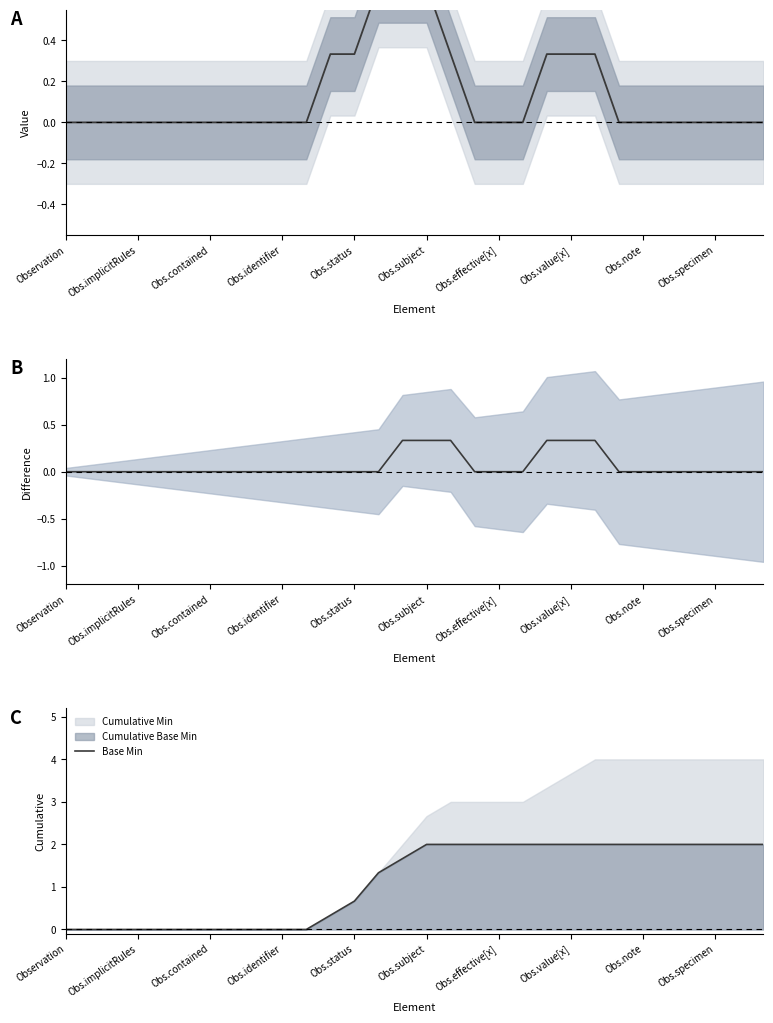

What is the sum of all Min values?

4.0